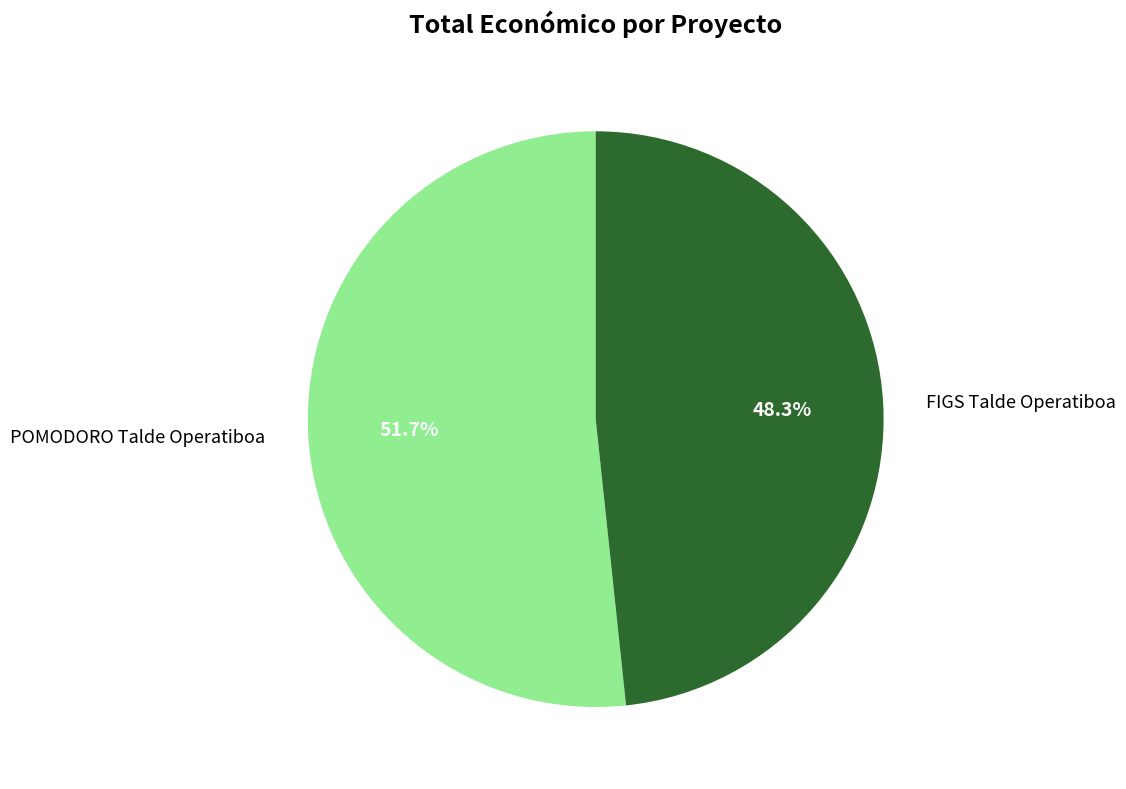

To the nearest percent, what percentage of the pie is POMODORO Talde Operatiboa?

52%